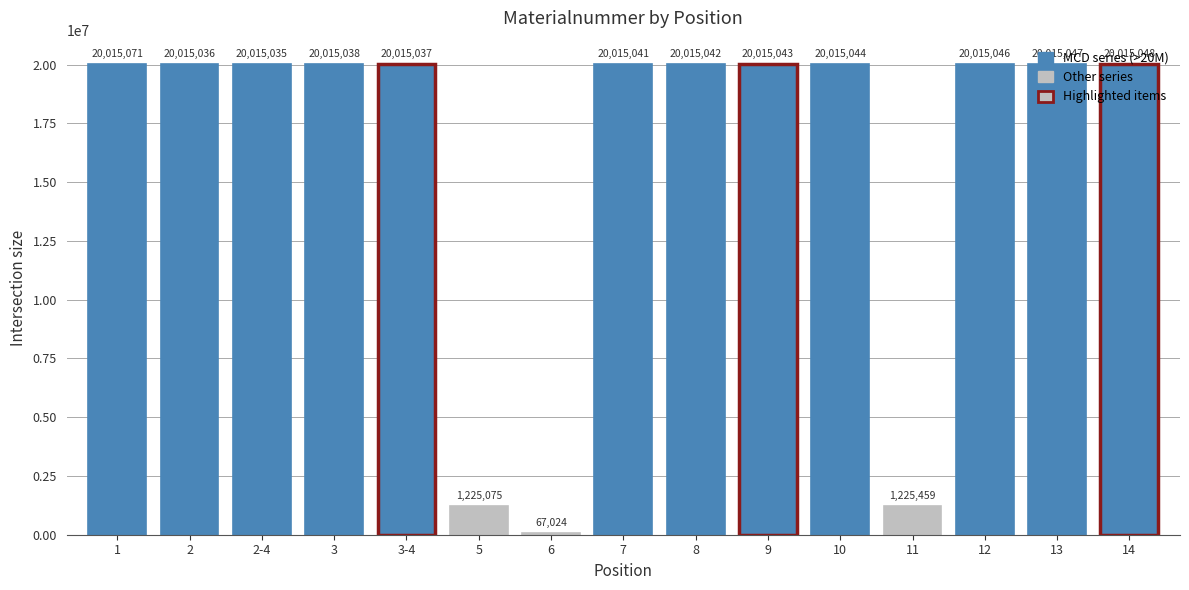

Reading right to left, extract all data points from this chart.

20015048	20015047	20015046	1225459	20015044	20015043	20015042	20015041	67024	1225075	20015037	20015038	20015035	20015036	20015071